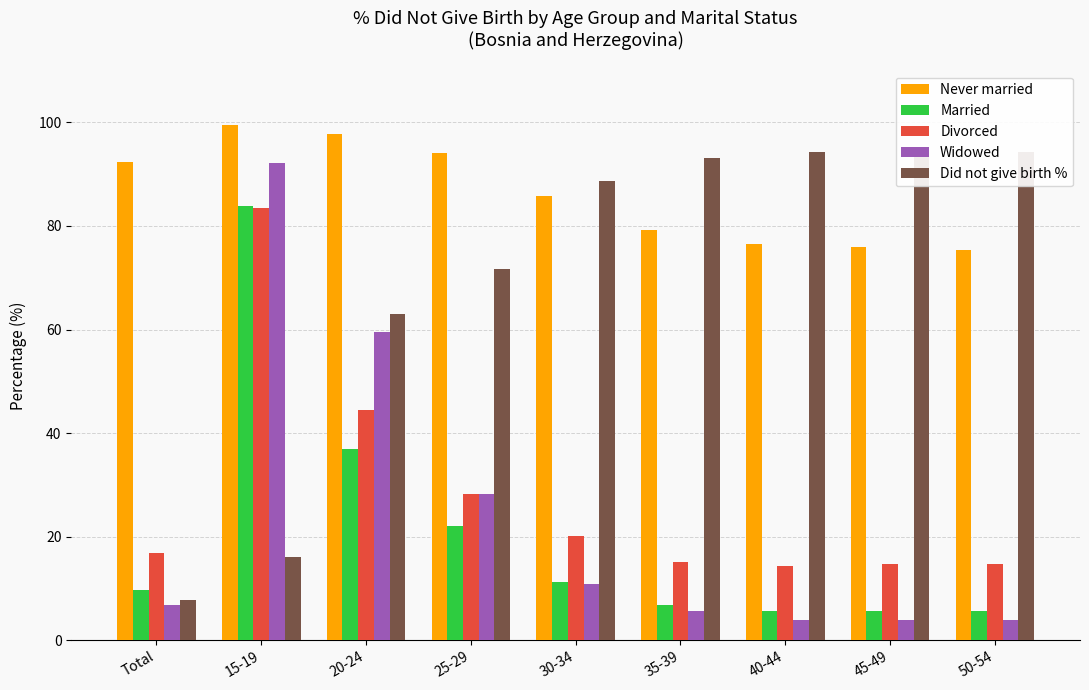

How many bars are there in total?

45